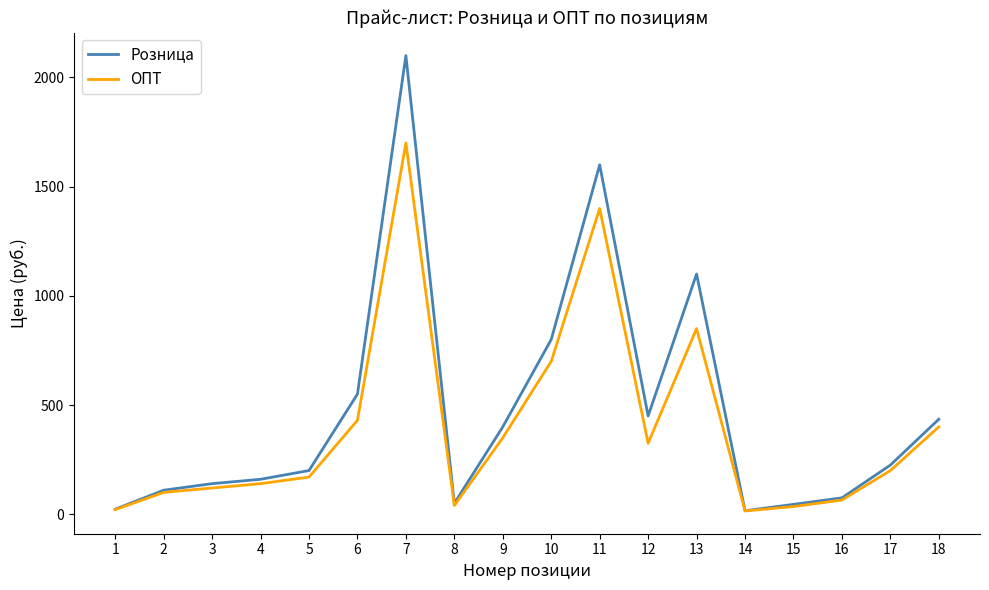

The ОПТ series shows 21 at 1. True or false?

True